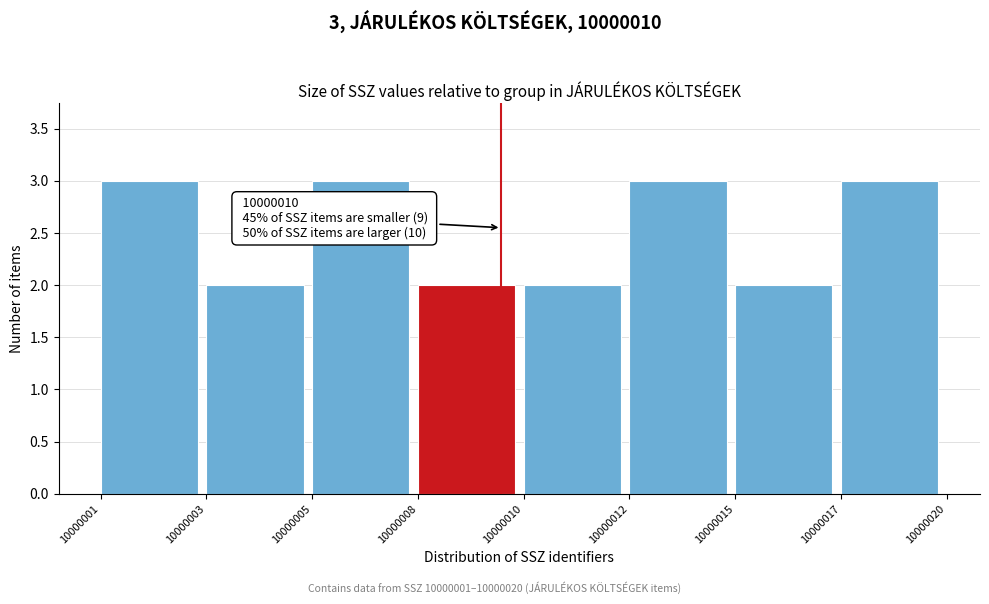

Reading left to right, what are all the values shown in this chart?

3	2	3	2	2	3	2	3